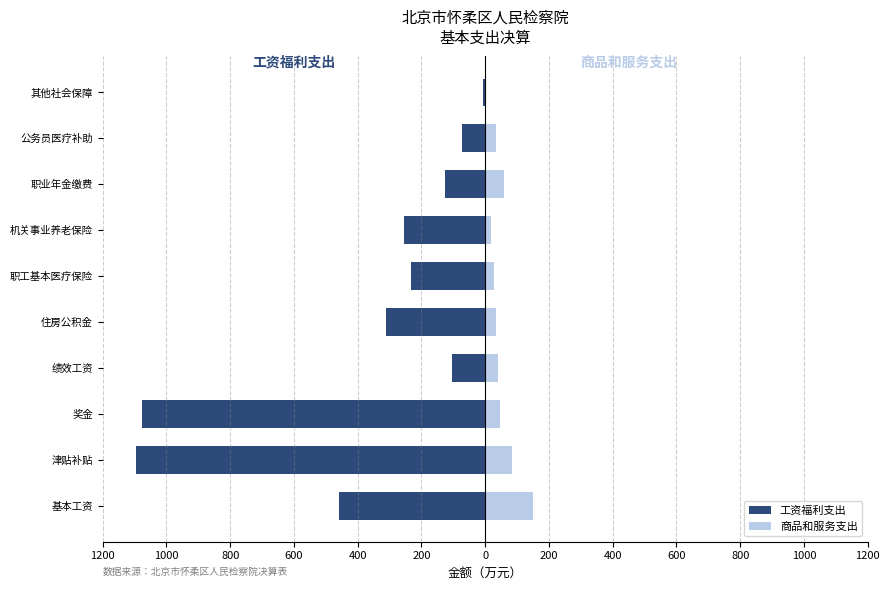

Between 200 and 1000, which is larger?

200